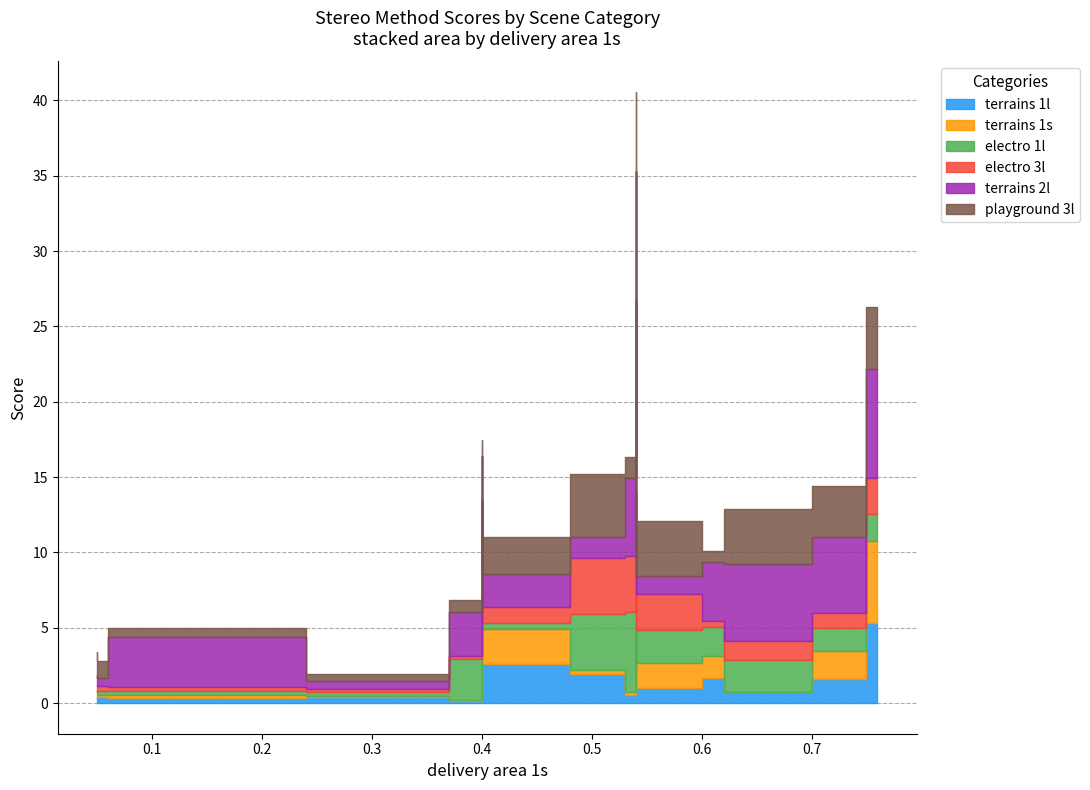

What is the value of the electro 3l point at the 13th from the left?

1.2